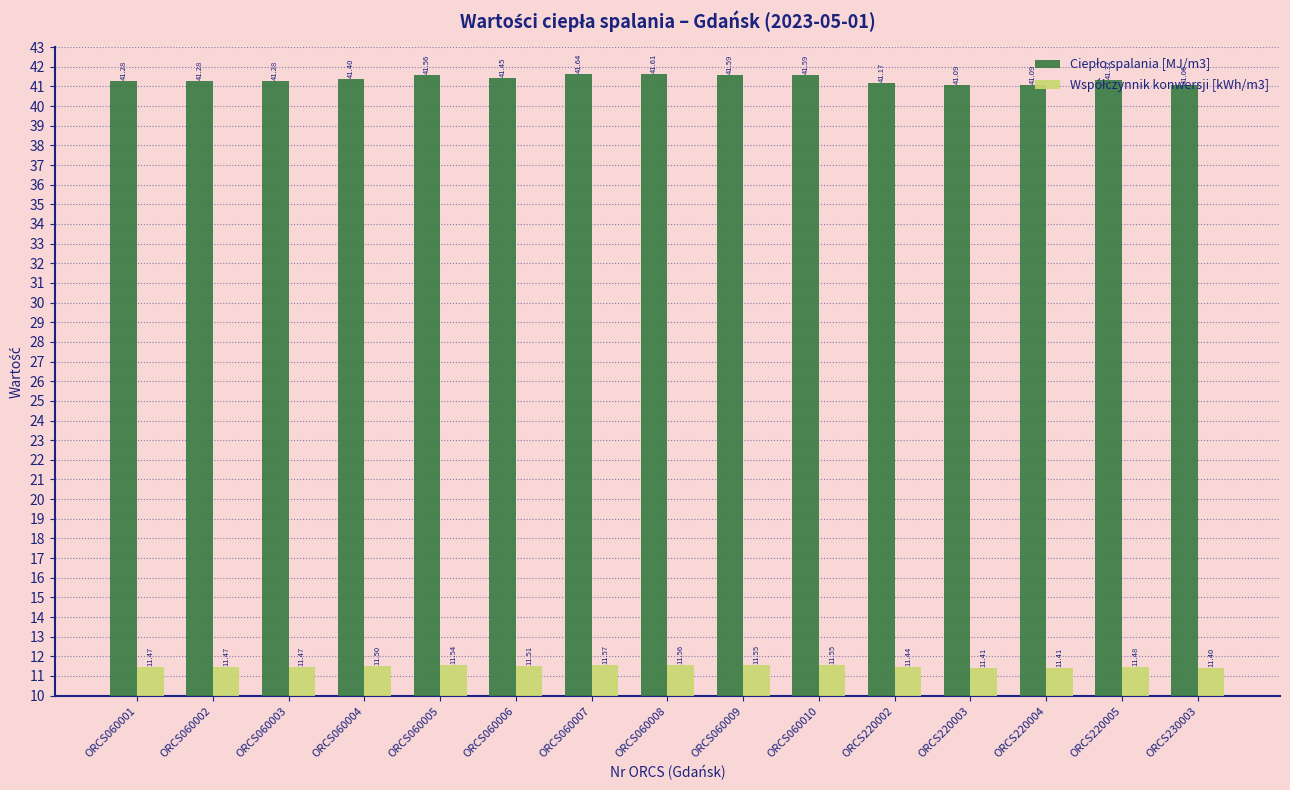

At how many categories does at least one series exceed 29?

15